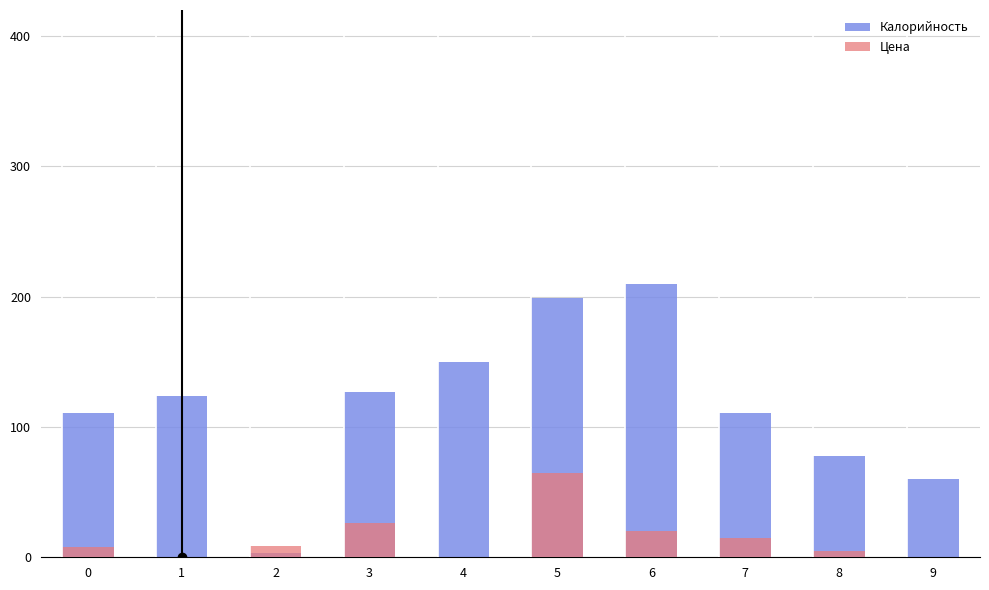

Reading left to right, what are all the values shown in this chart?

Калорийность: 0=111	1=124	2=3	3=127	4=150	5=199	6=210	7=111	8=78	9=60
Цена: 0=8	1=0	2=9	3=26	4=0	5=65	6=20	7=15	8=5	9=0